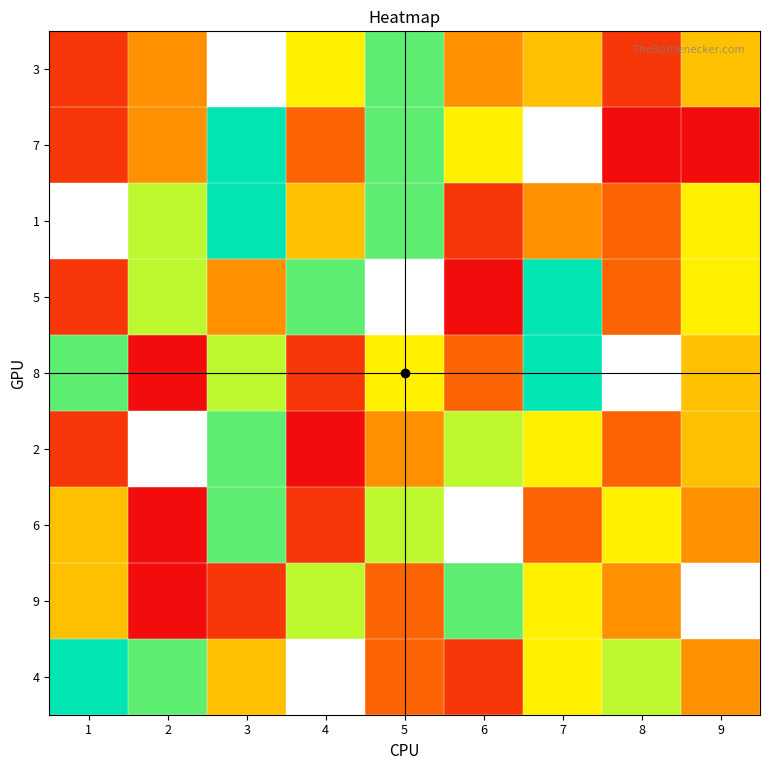

Rank the categories by 8 value from lowest to highest.

2, 4, 6, 9, 5, 3, 1, 7, 8